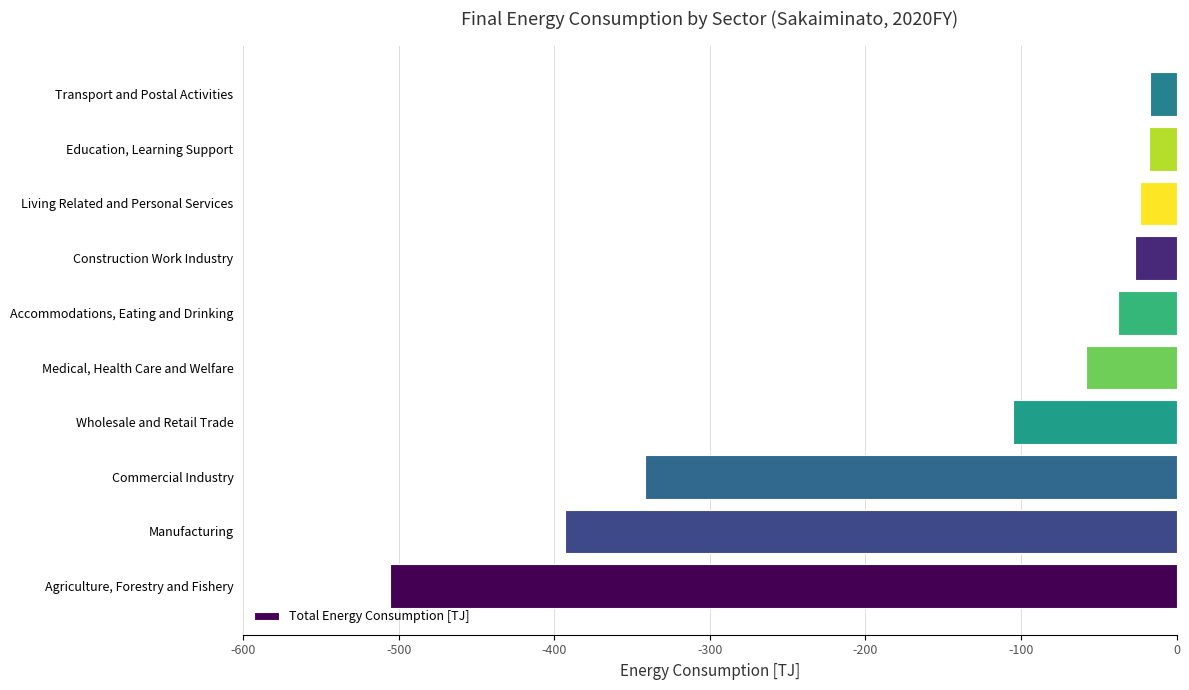

What is the difference between the maximum and minimum values?

488.6